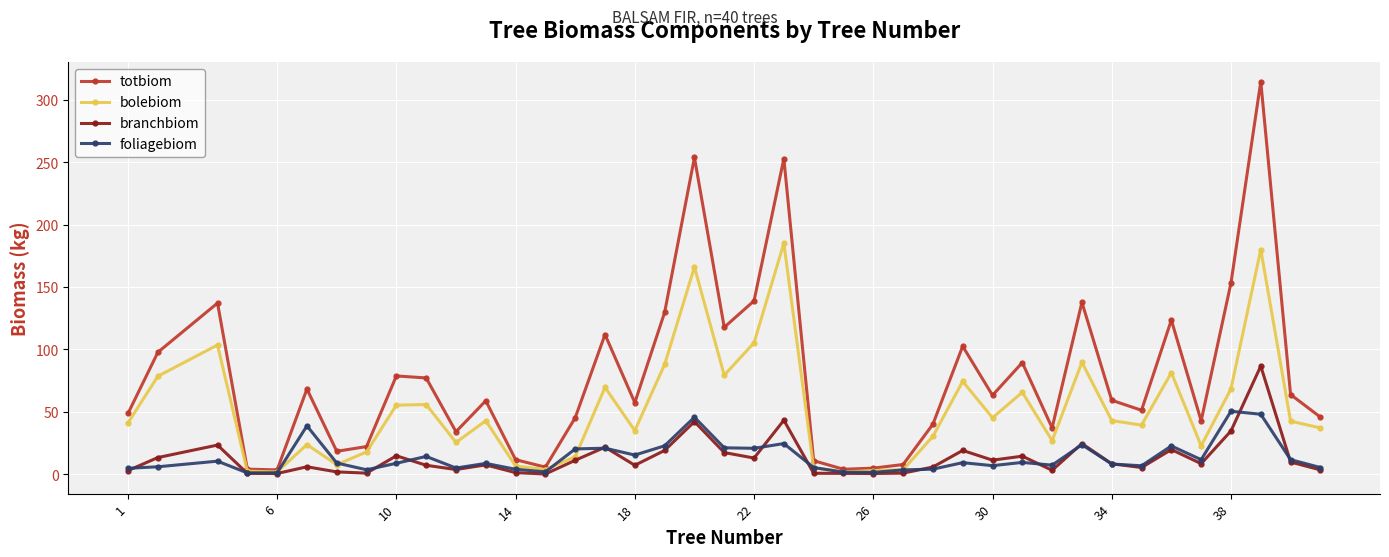

What is the value of the totbiom point at the 28th from the left?

102.5